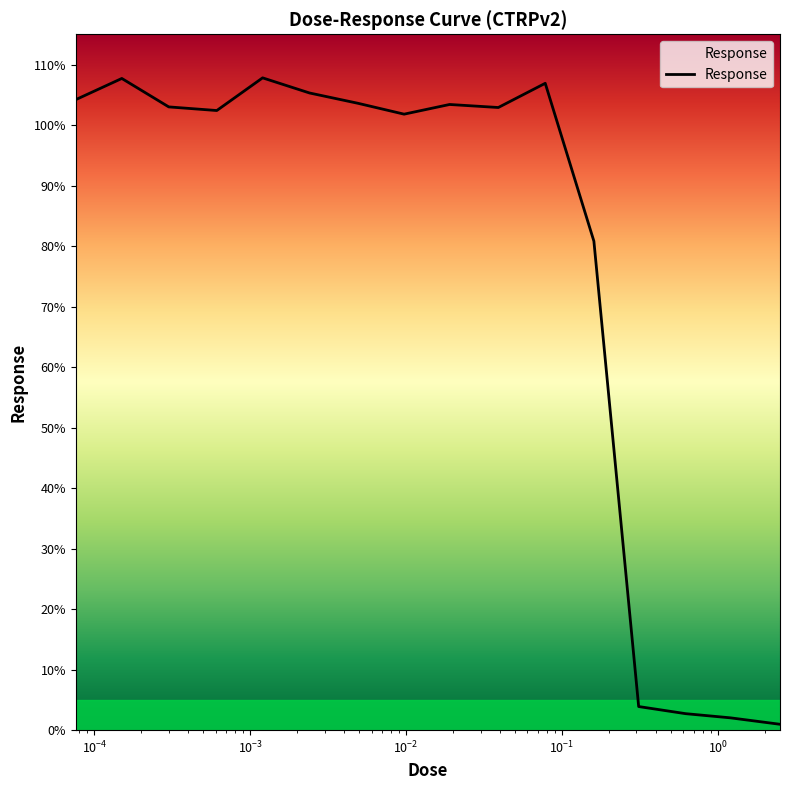

What is the difference between the maximum and minimum values?

106.8